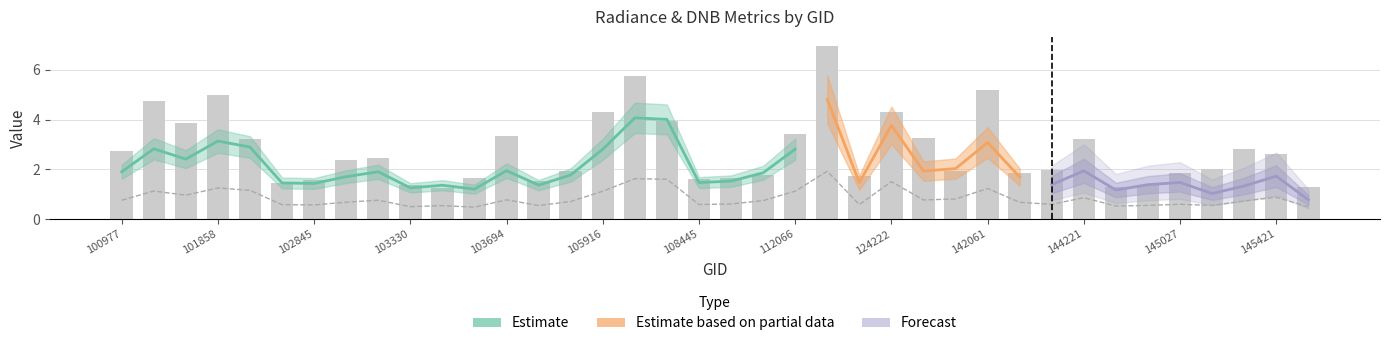

What is the difference between the second highest and second lowest values in the rade9_aggzone_norm series?

1.1